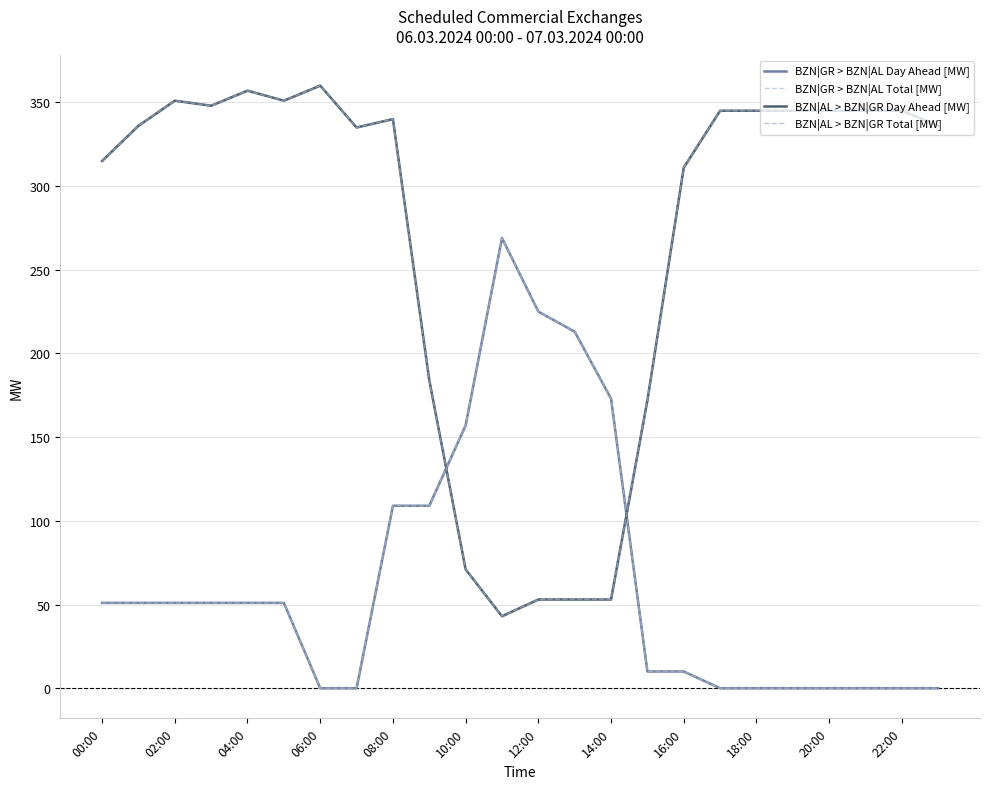

The value of BZN|AL > BZN|GR Total [MW] at 00:00 is 315. True or false?

True